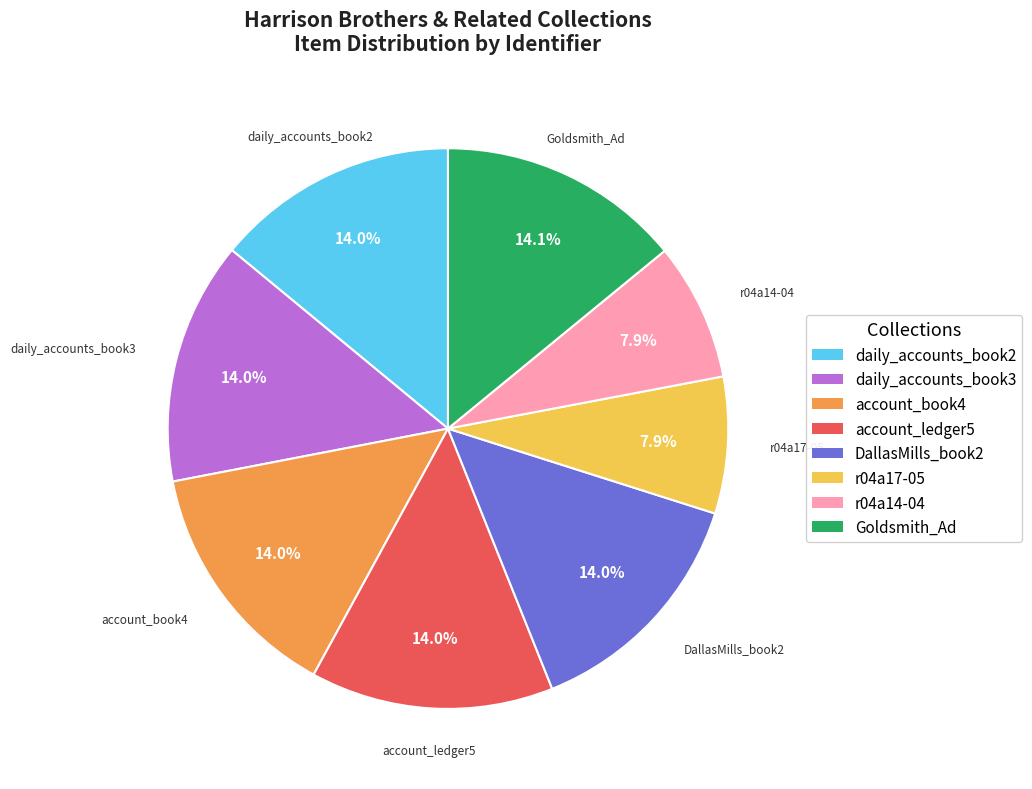

Is it true that r04a17-05 is 8% of the pie?

True